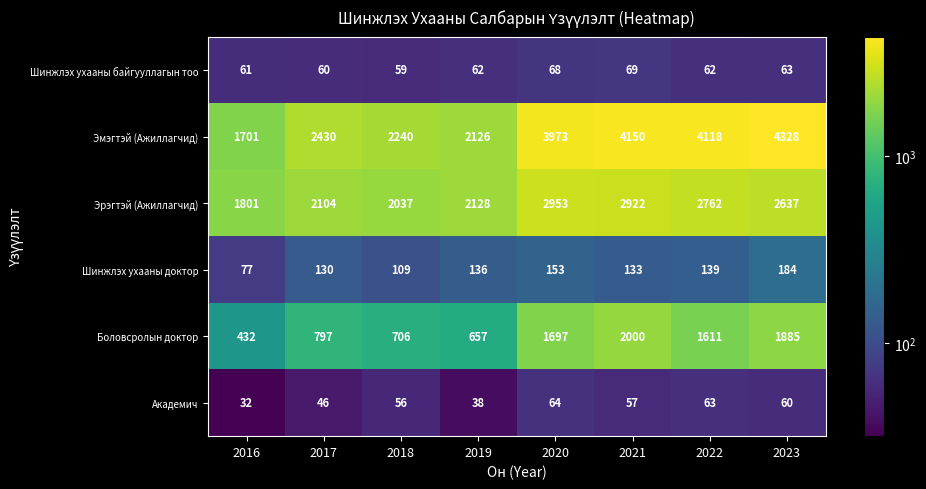

Rank the series by their maximum value, from lowest to highest.

Академич, Шинжлэх ухааны байгууллагын тоо, Шинжлэх ухааны доктор, Боловсролын доктор, Эрэгтэй (Ажиллагчид), Эмэгтэй (Ажиллагчид)